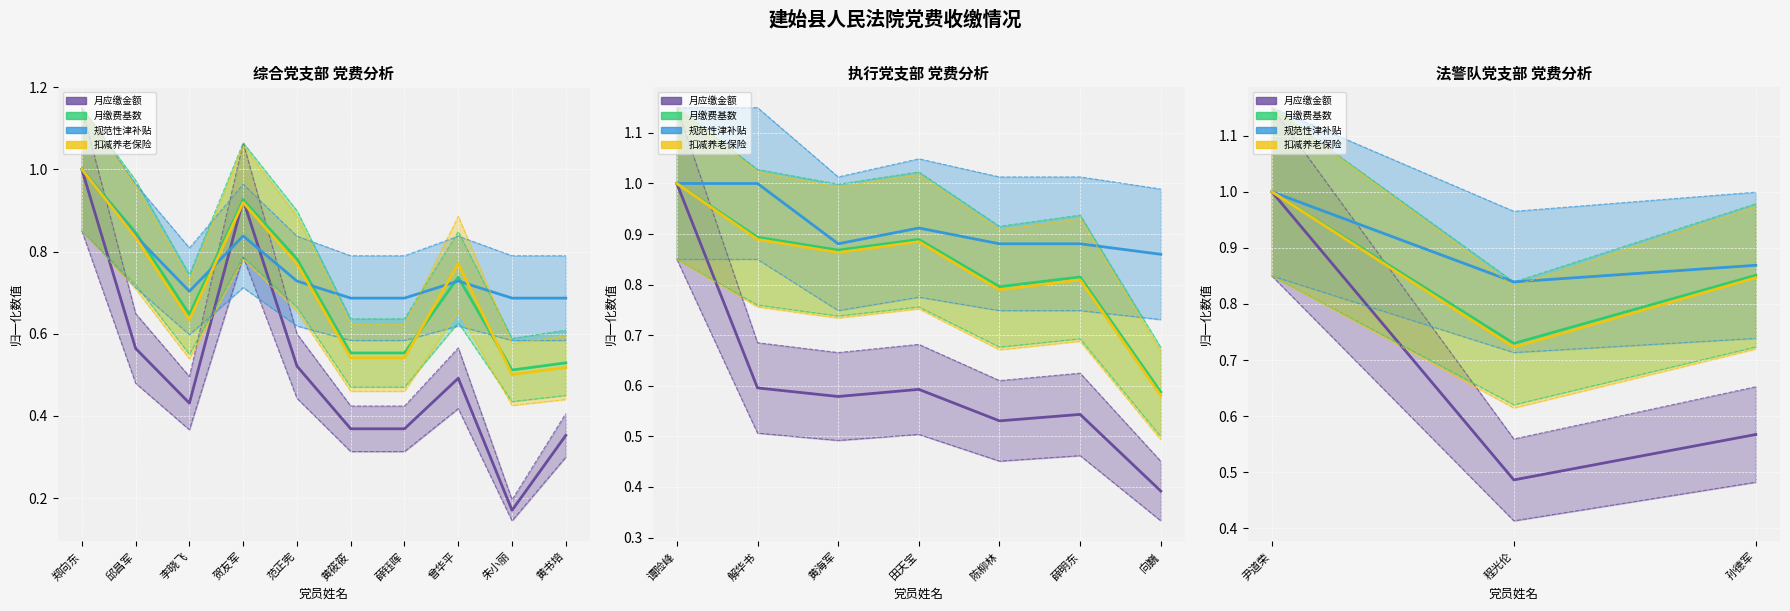

What is the lowest value of the 规范性津补贴 series?

0.8